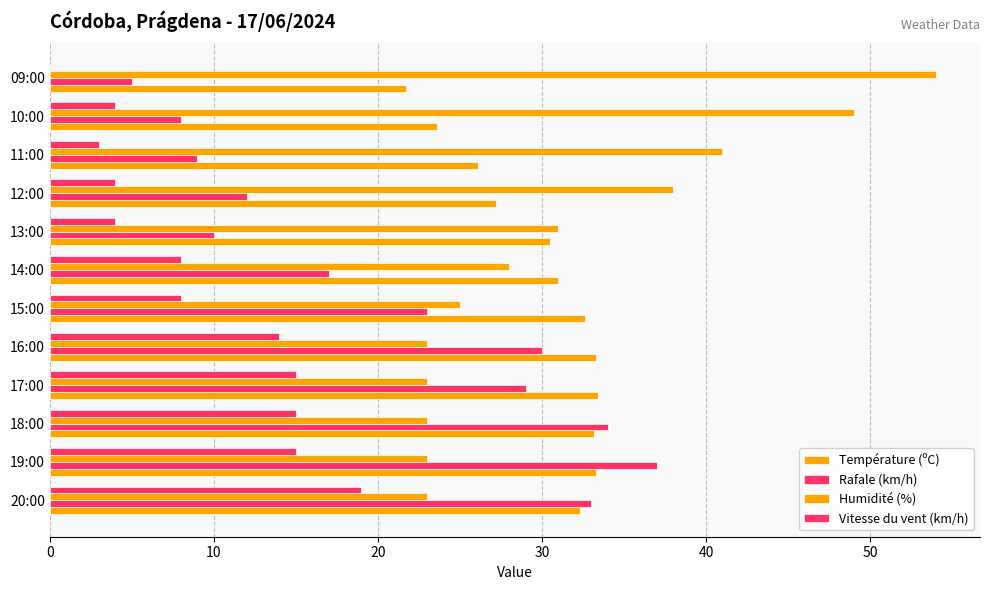

What is the highest value of the Vitesse du vent (km/h) series?

19.0